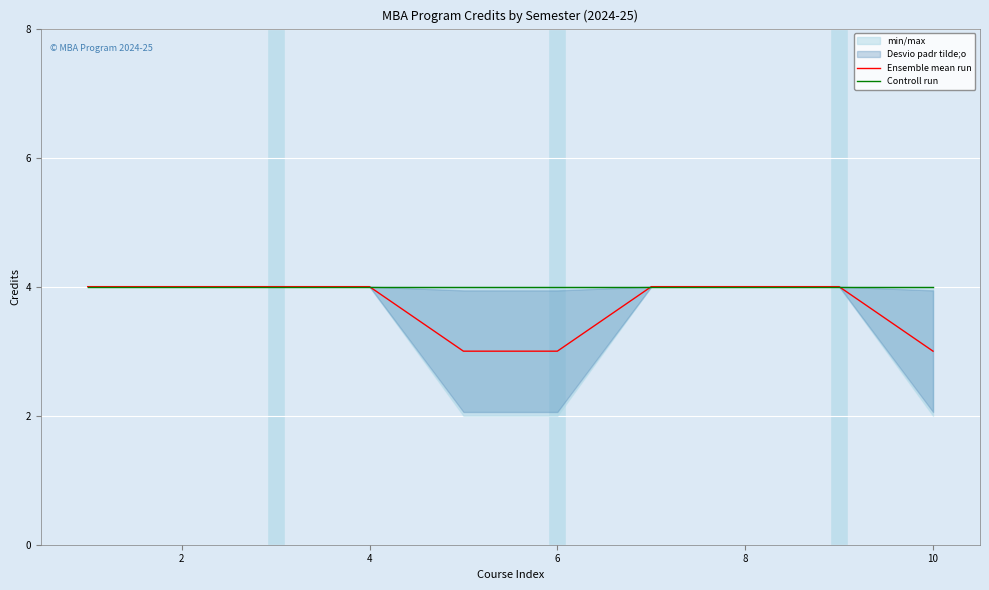

What is the highest value of the Ensemble mean run series?

4